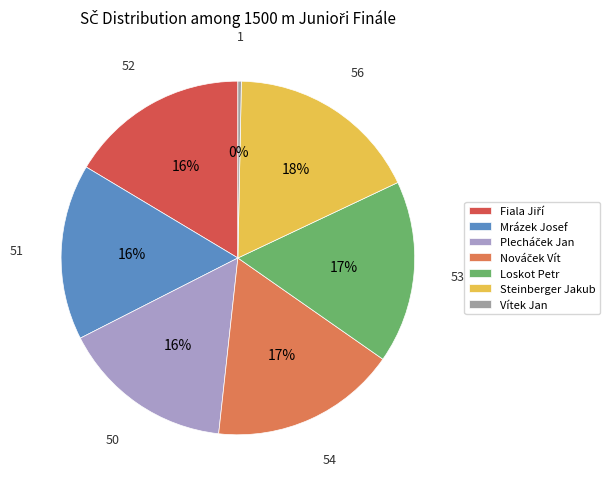

Is Loskot Petr the majority of the pie?

No